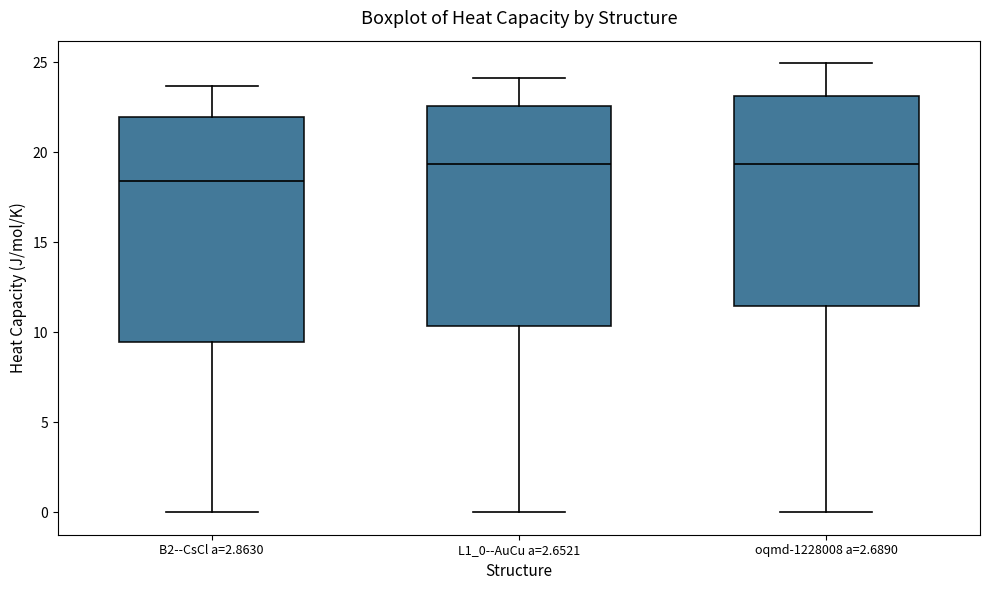

Reading left to right, read every box against the y-axis: the position of its median line, the range the box covers, and the ends of its whiskers. The values are not printed on the chart, so give them approximately, as read against the axis.

B2--CsCl a=2.8630: median 18.5, box 9.5 to 22.0, whiskers 0.0 to 23.5
L1_0--AuCu a=2.6521: median 19.5, box 10.5 to 22.5, whiskers 0.0 to 24.0
oqmd-1228008 a=2.6890: median 19.5, box 11.5 to 23.0, whiskers 0.0 to 25.0